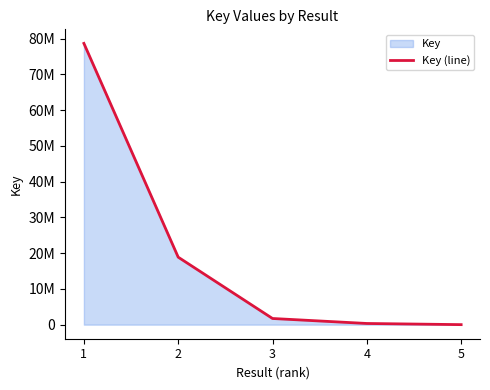

What is the maximum value shown in the chart?

78666085